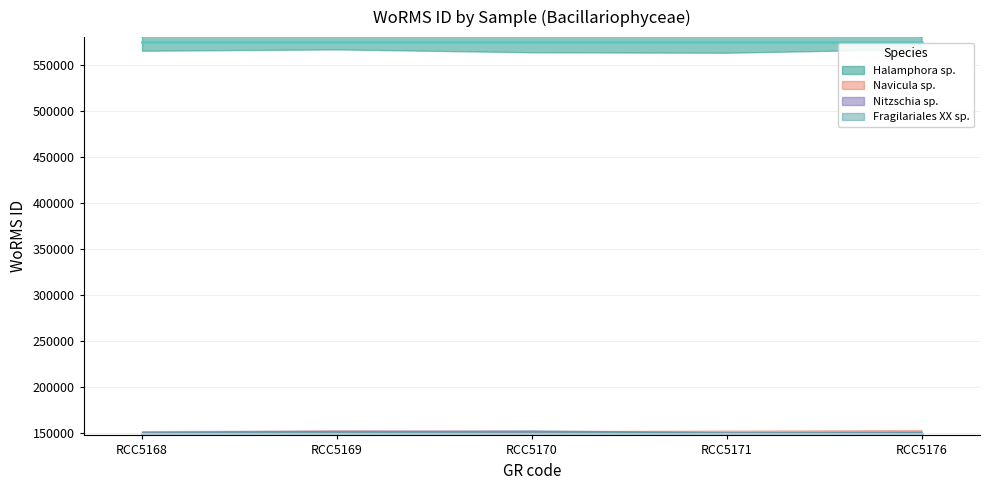

What are all the series names shown in the legend?

Halamphora sp., Navicula sp., Nitzschia sp., Fragilariales XX sp.